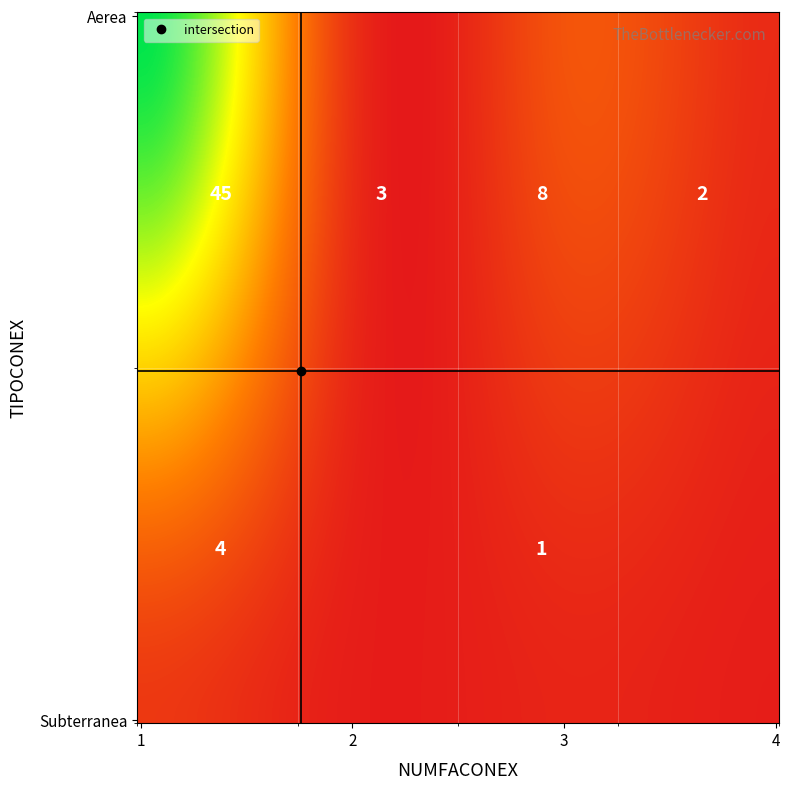

Rank the categories by value from lowest to highest.

Subterranea_3, Aerea_4, Aerea_2, Subterranea_1, Aerea_3, Aerea_1